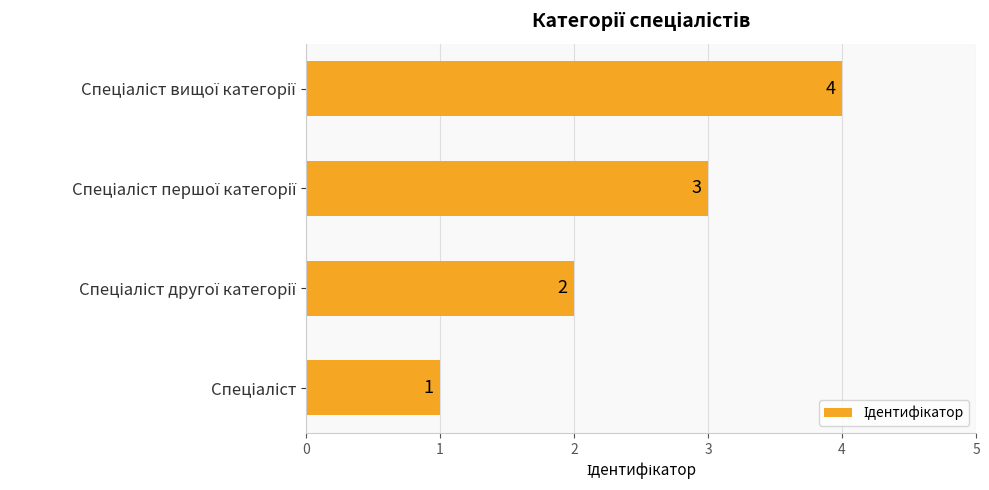

What is the greatest value displayed?

4